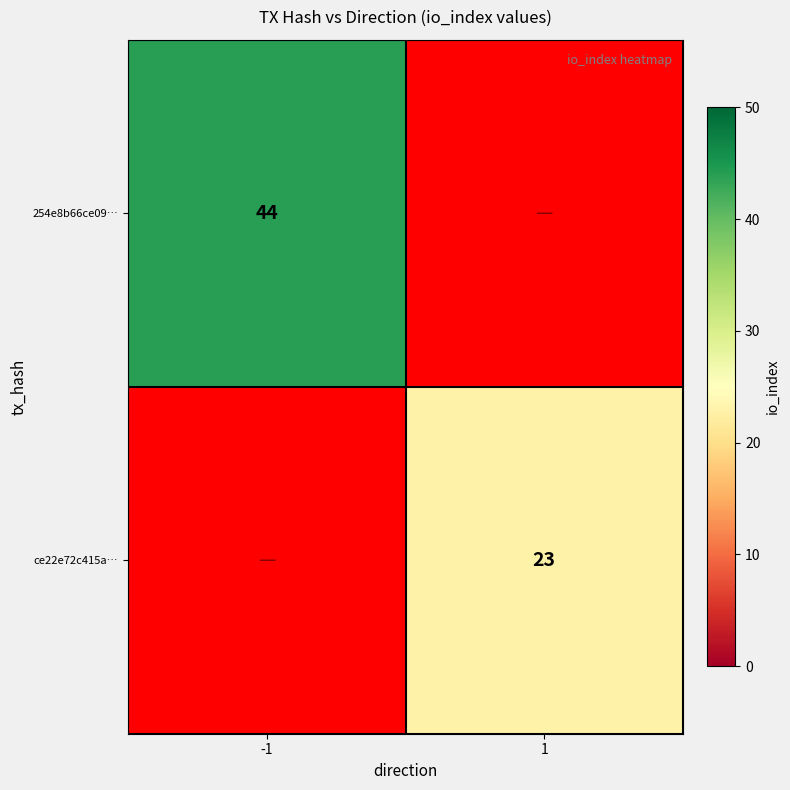

True or false: ce22e72c415a… has a value of 30 at 1.

False